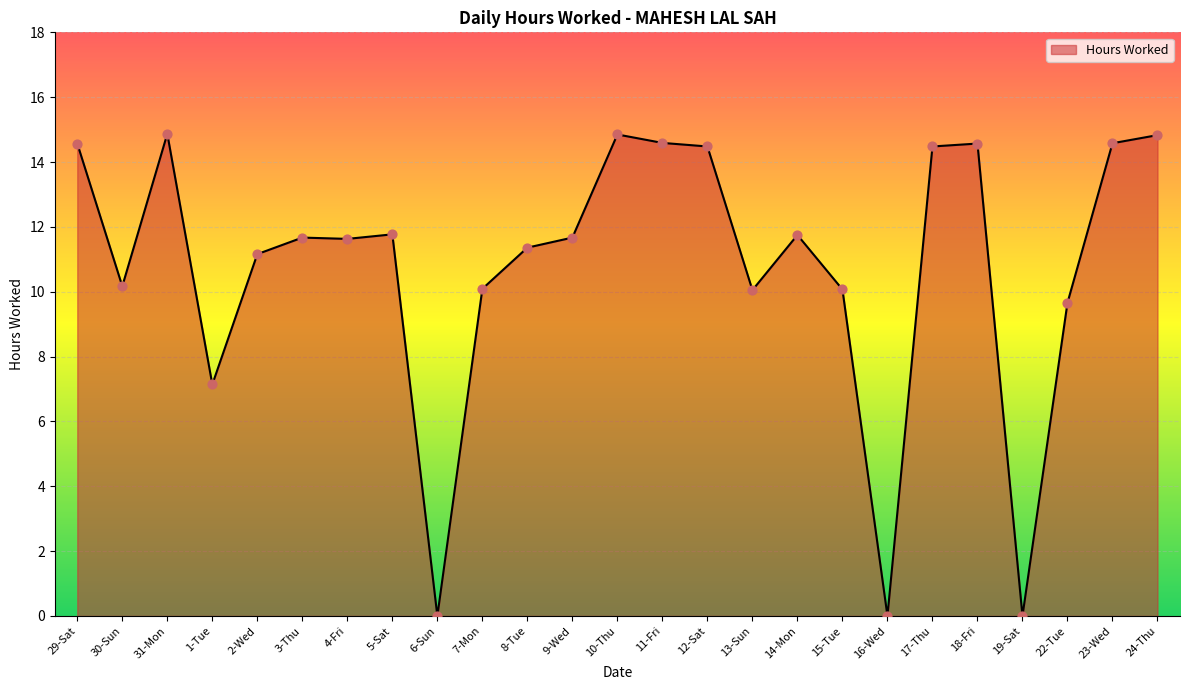

What is the change in value from 6-Sun to 12-Sat?

+14.5